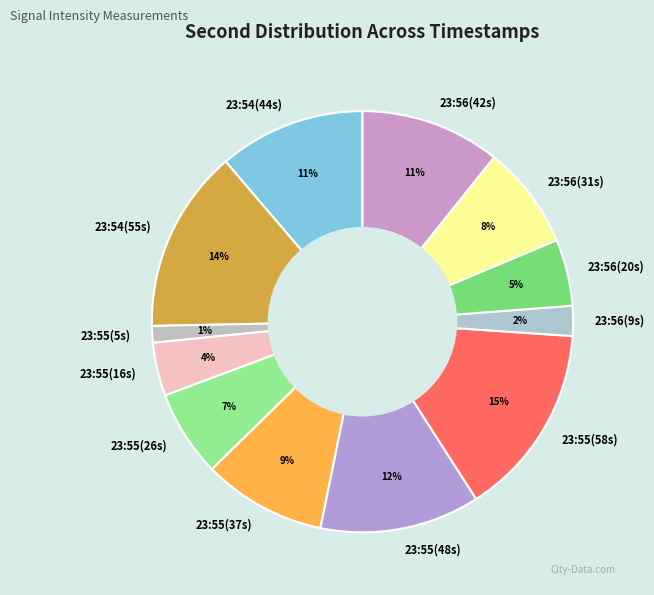

Between 23:55(58s) and 23:56(42s), which is larger?

23:55(58s)